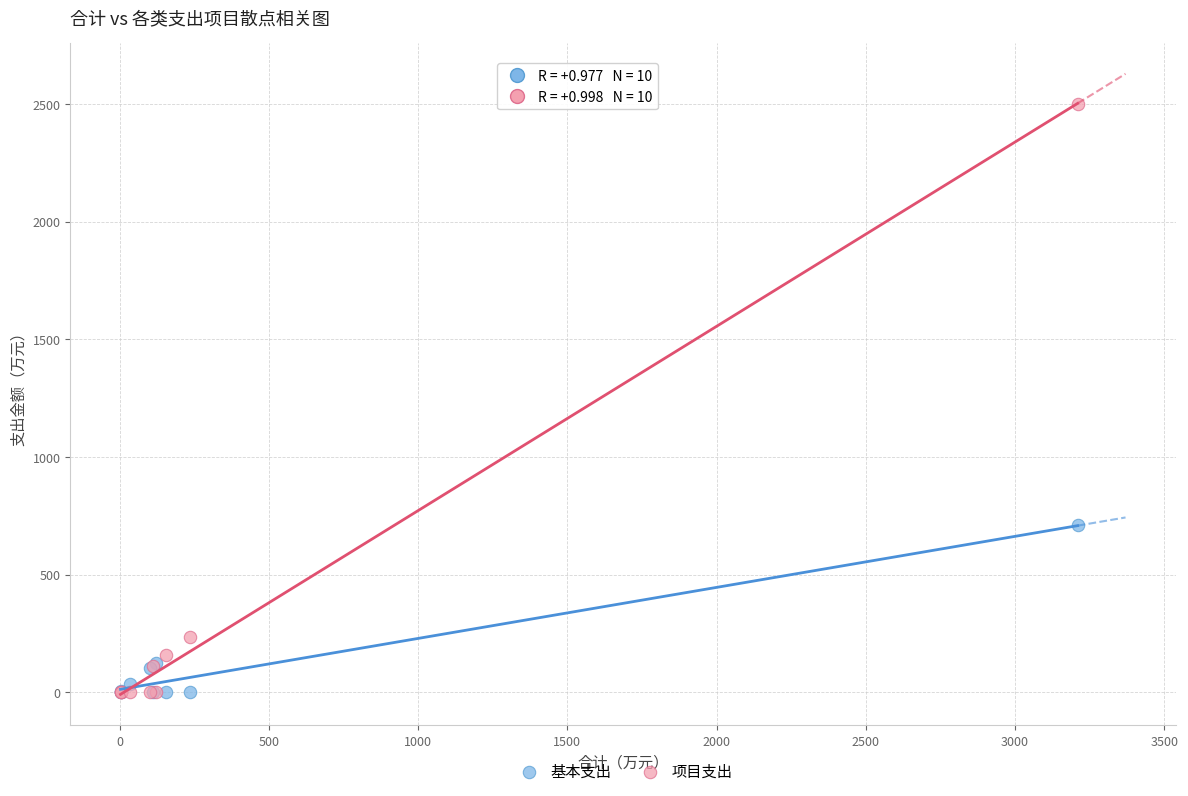

What are all the series names shown in the legend?

基本支出, 项目支出